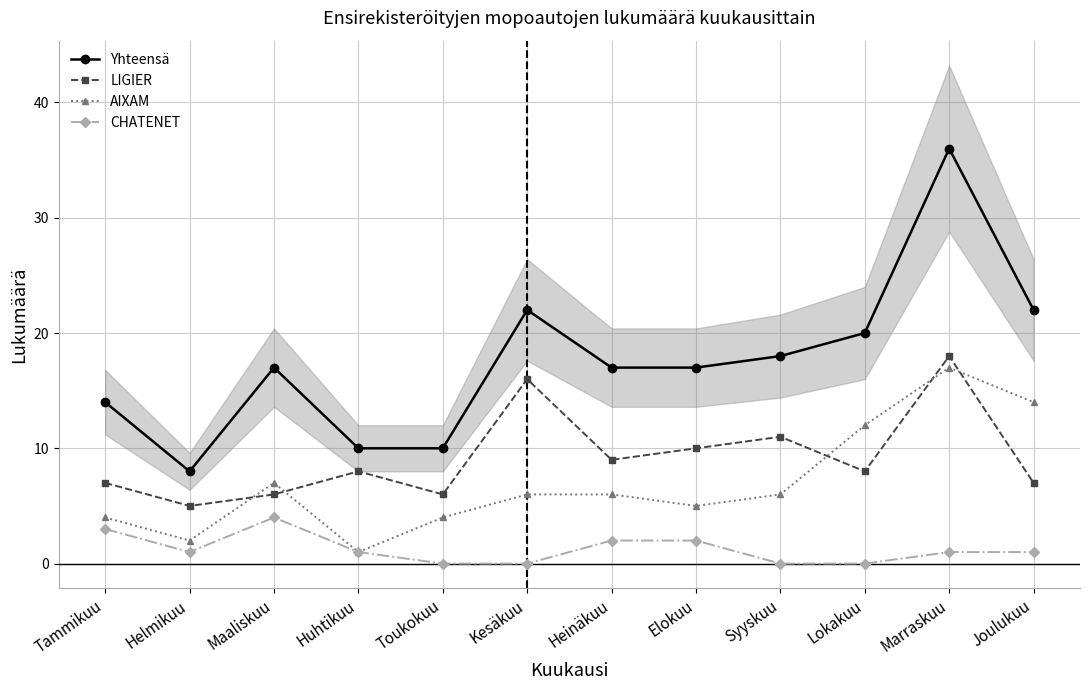

What is the average value of the CHATENET series?

1